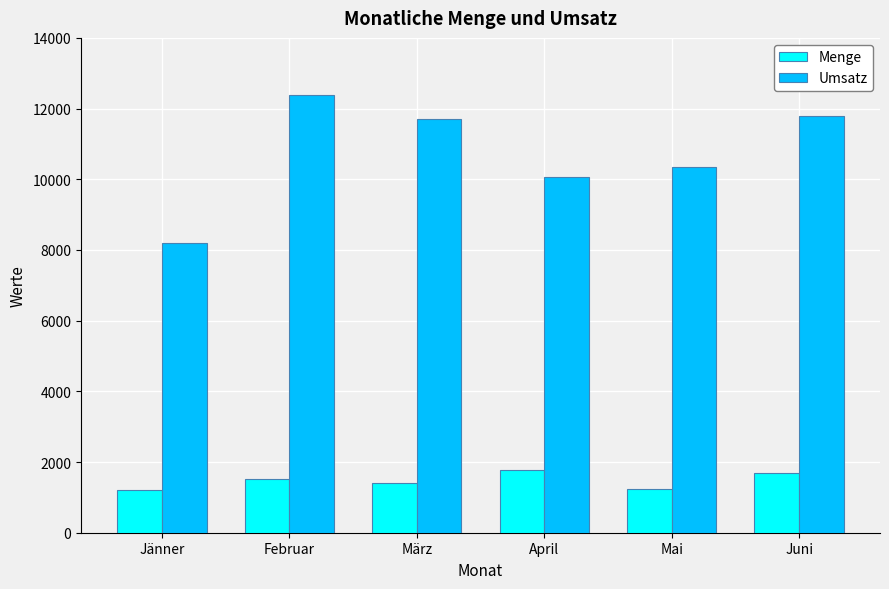

What is the total value across all series at März?

13100